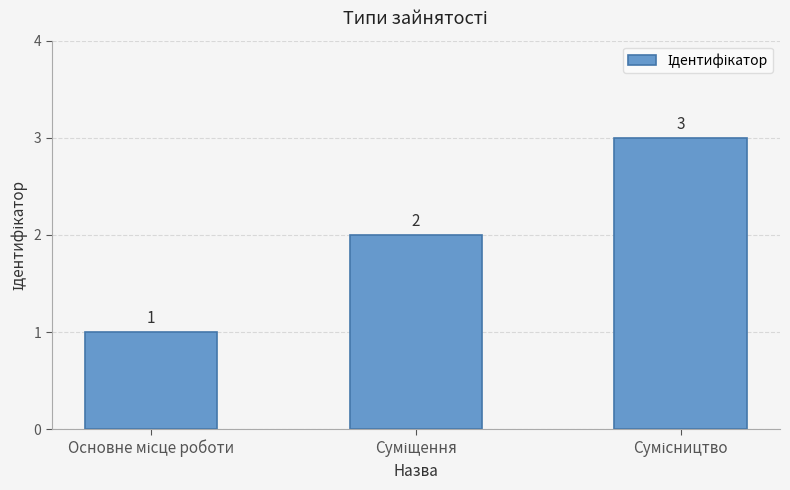

What is the minimum value shown in the chart?

1